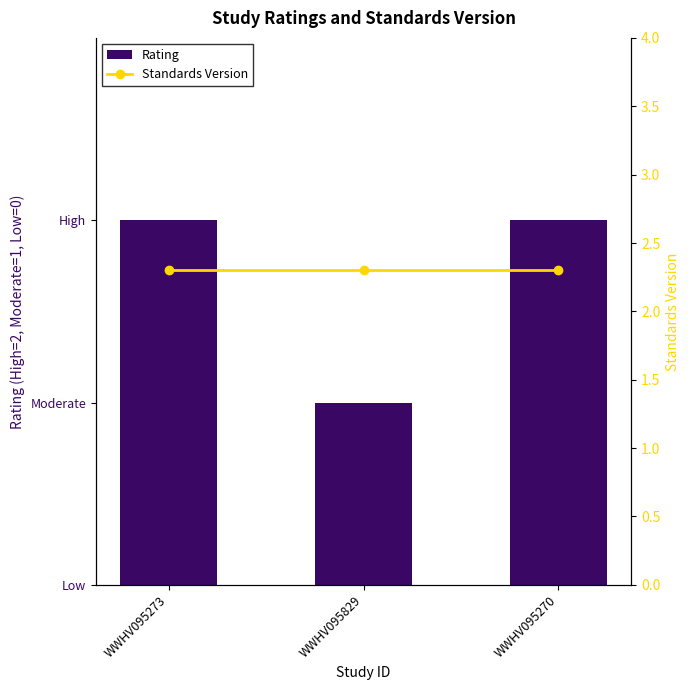

At which label does Standards Version reach its peak?

WWHV095273